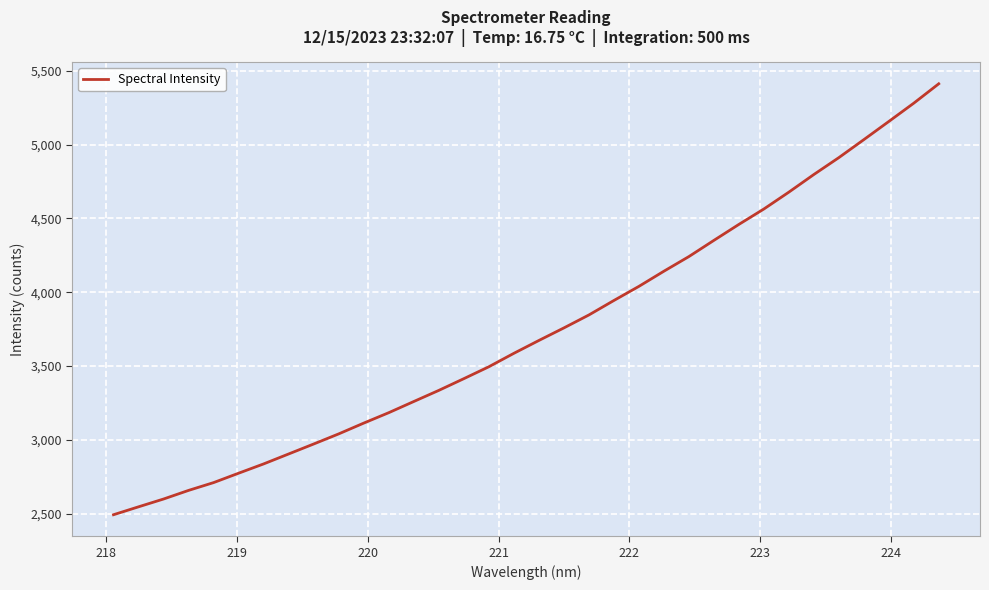

What is the smallest value displayed?

2491.9